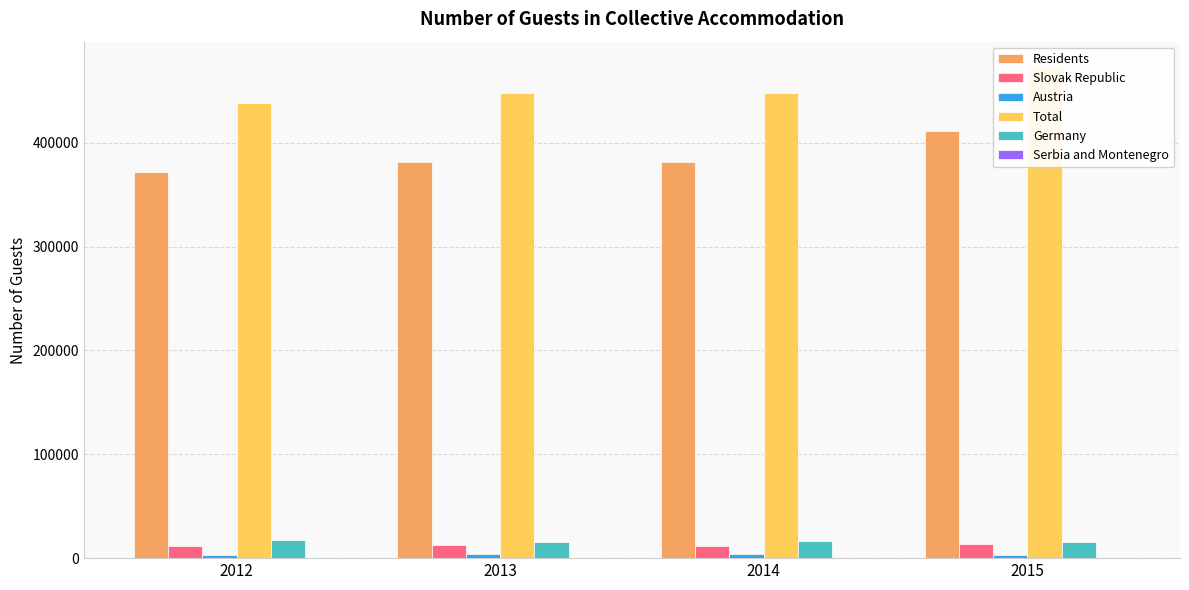

Read the Slovak Republic value at 2012.

11359